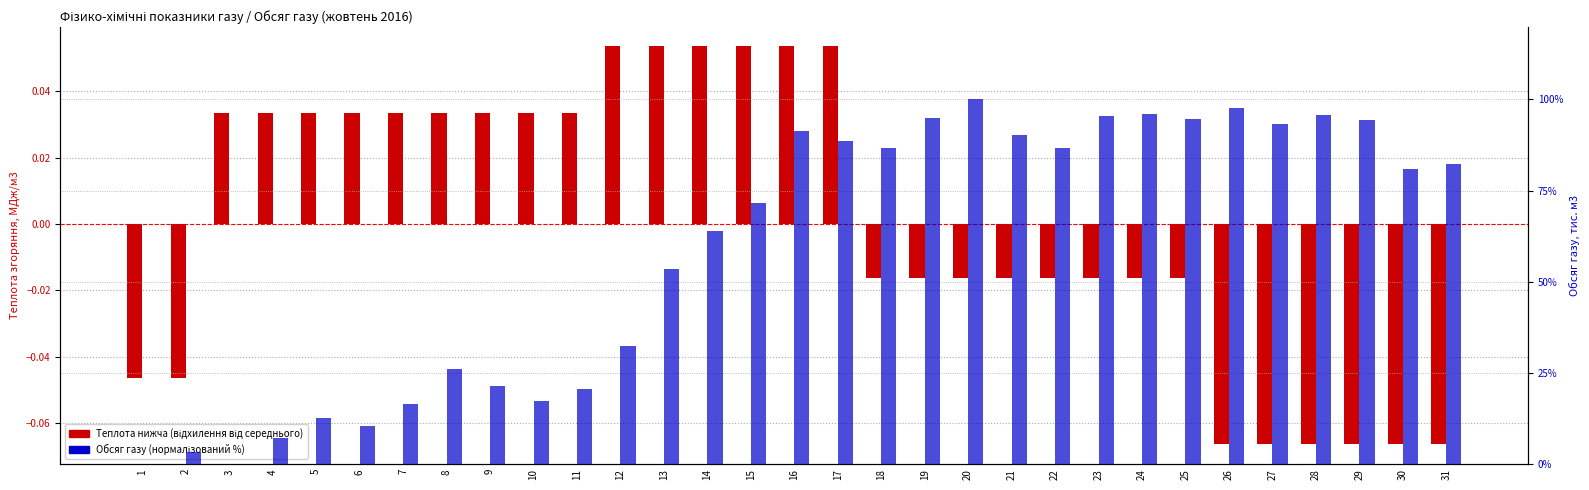

List the series in order of their overall mean, highest first.

Обсяг газу, тис. м3, Теплота згоряння нижча, МДж/м3